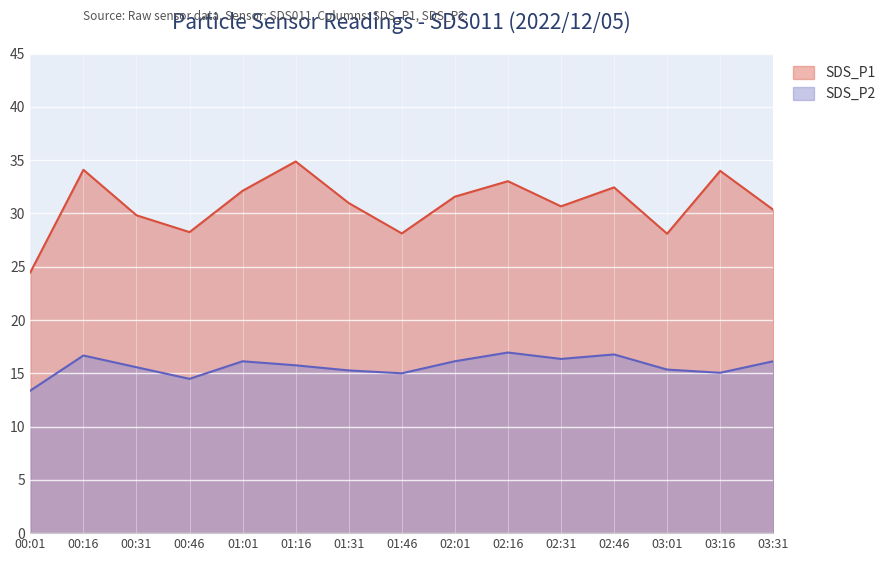

At which category does SDS_P1 reach its first local valley?

00:46